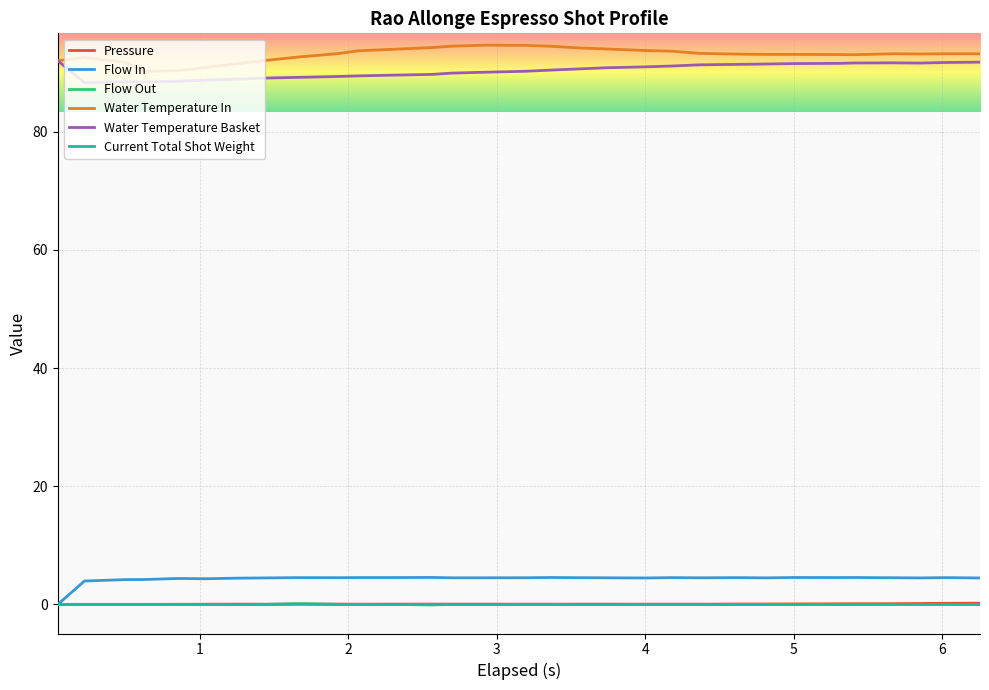

What is the highest value of the Flow In series?

4.6